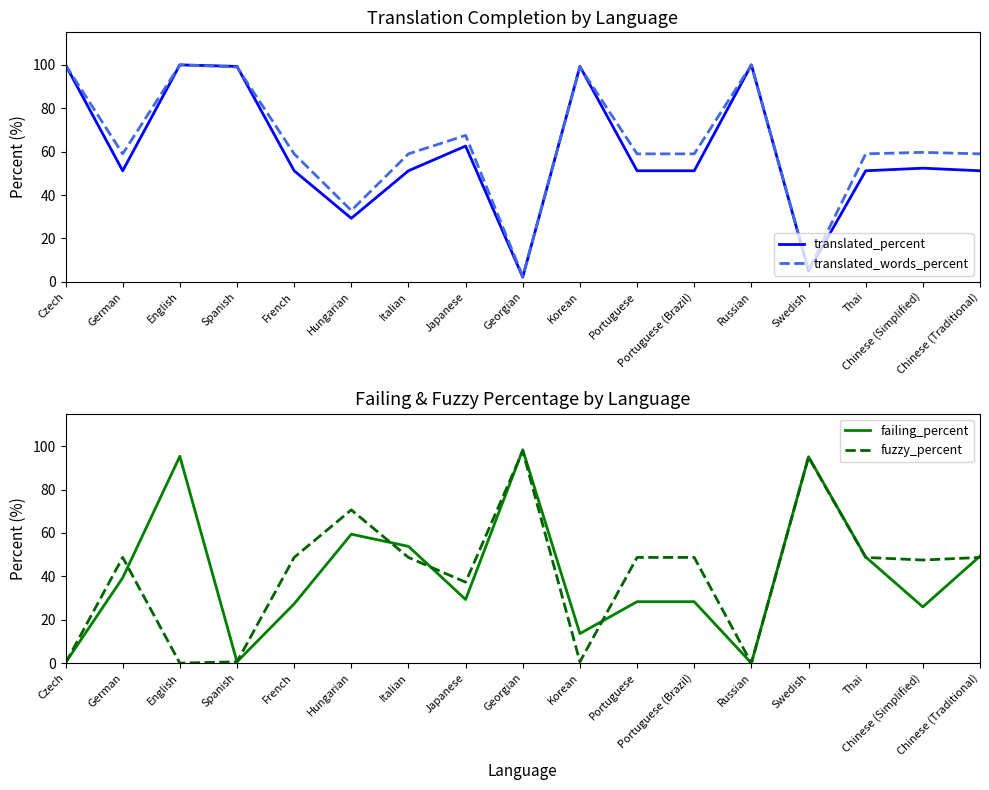

The value of translated_percent at Chinese (Simplified) is 52.4. True or false?

True